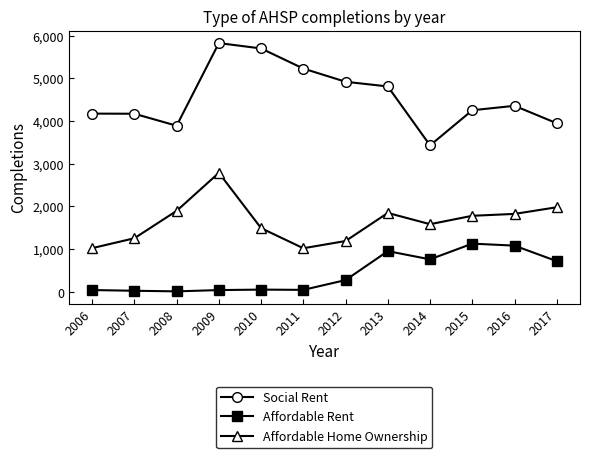

Where does the Affordable Home Ownership series first go above 1781?

2008